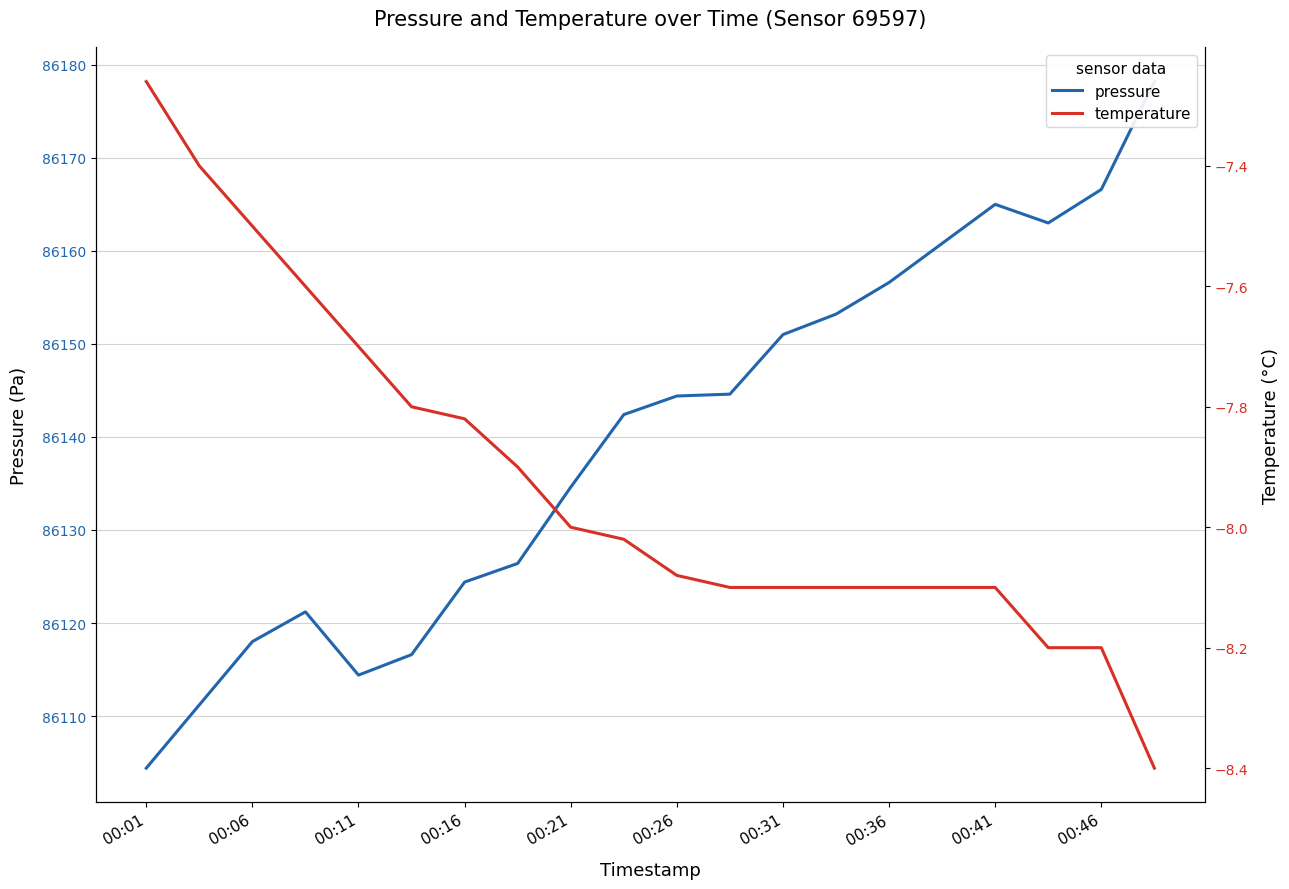

What is the sum of all pressure values?

1722797.0